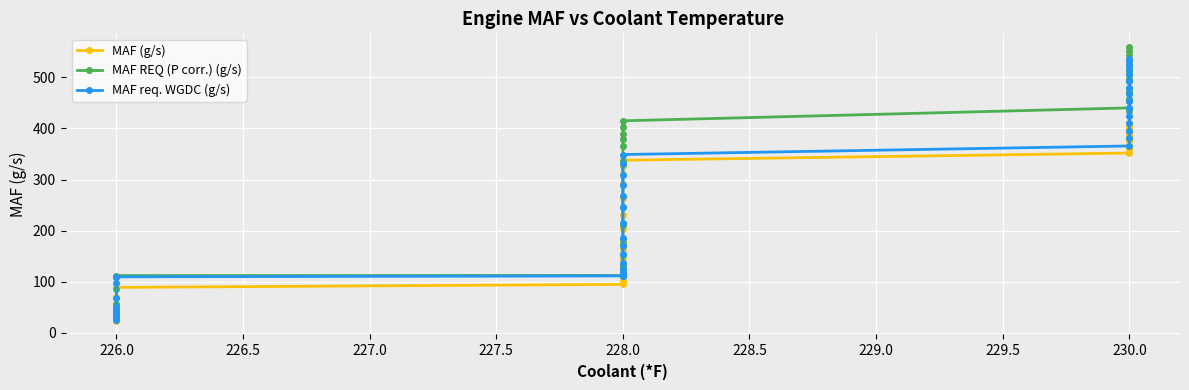

True or false: MAF (g/s) and MAF REQ (P corr.) (g/s) cross at least once.

False